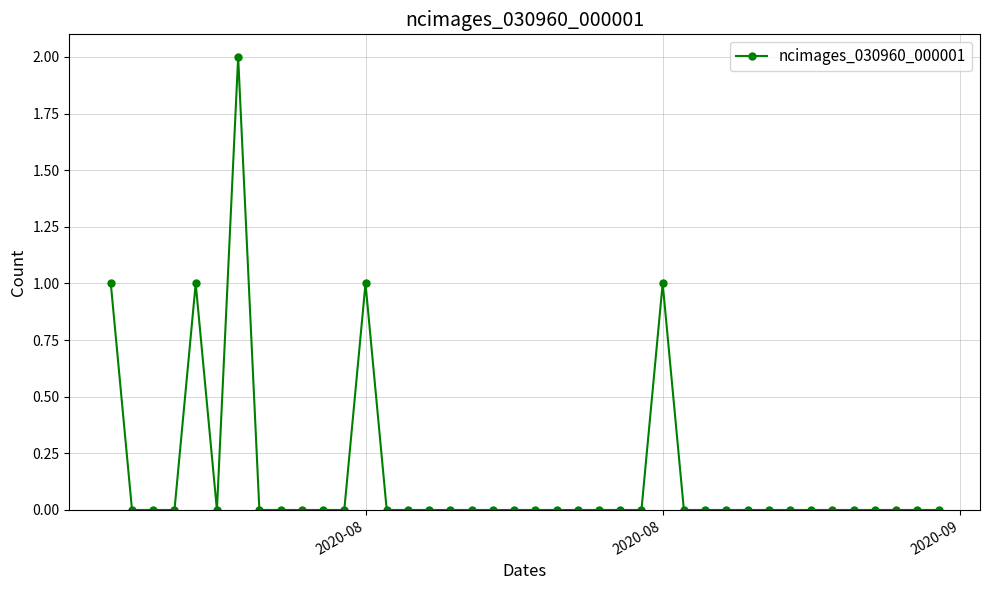

What is the sum of all values?

6